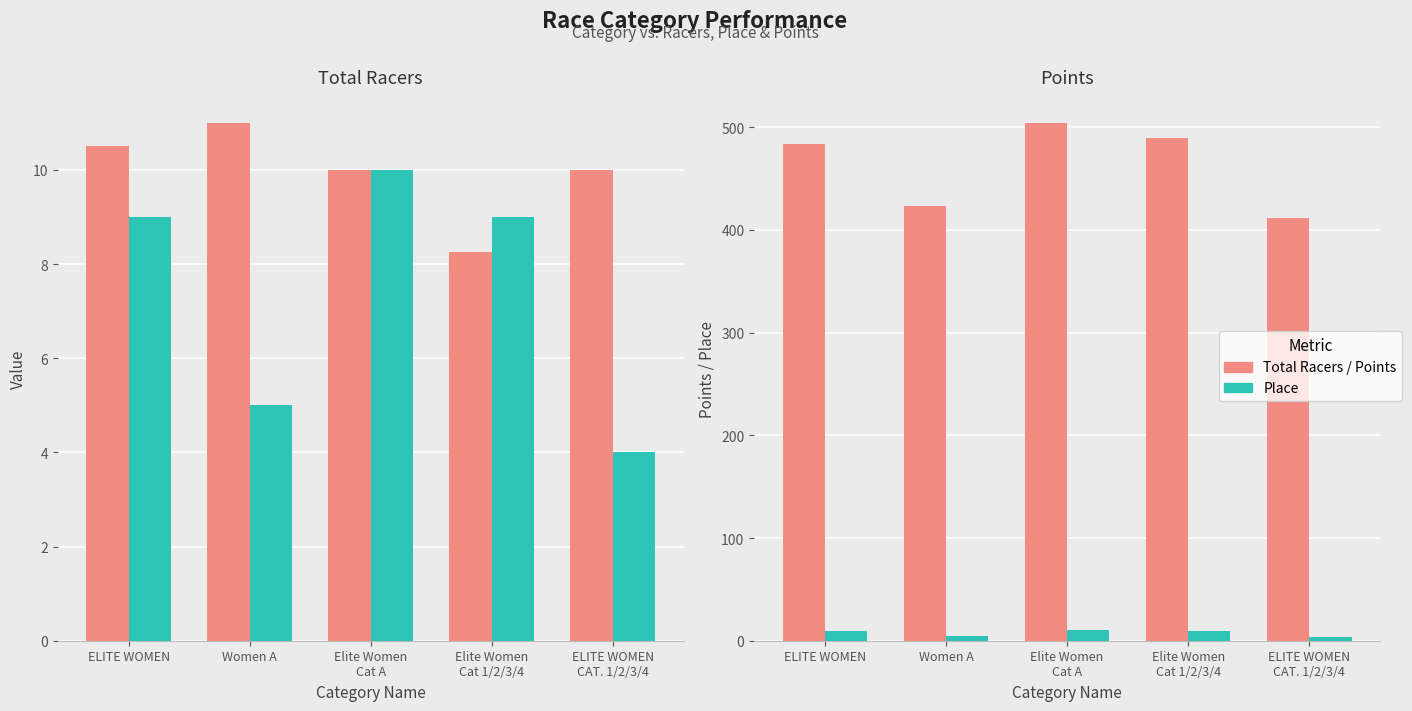

What is the label of the 1st bar from the right?

ELITE WOMEN
CAT. 1/2/3/4